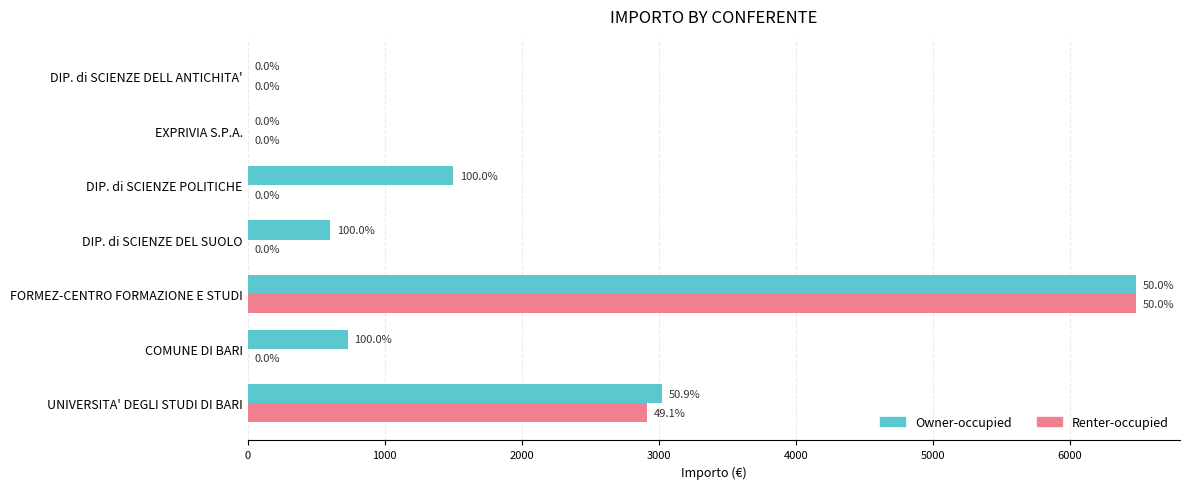

What is the sum of the Owner-occupied values at UNIVERSITA' DEGLI STUDI DI BARI and FORMEZ-CENTRO FORMAZIONE E STUDI?

9504